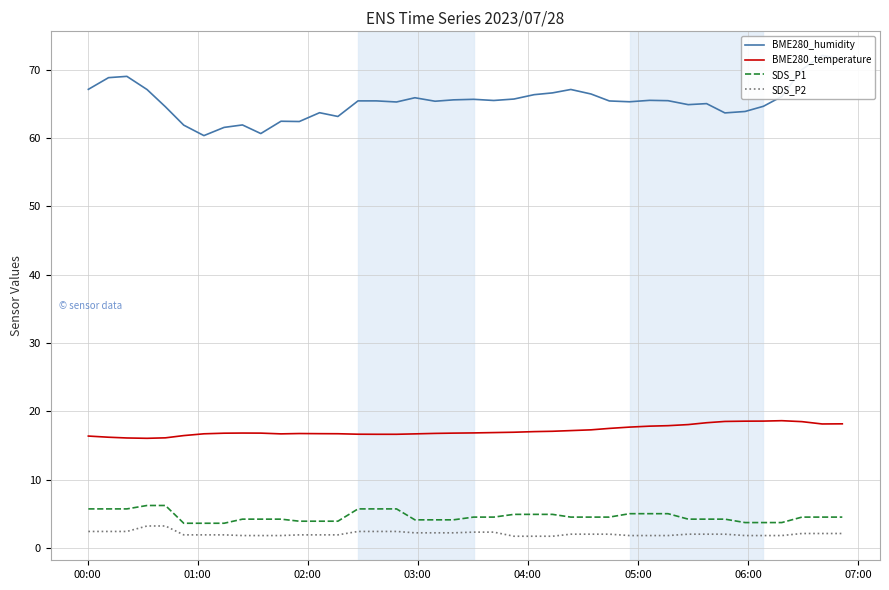

What is the smallest value displayed?

1.7